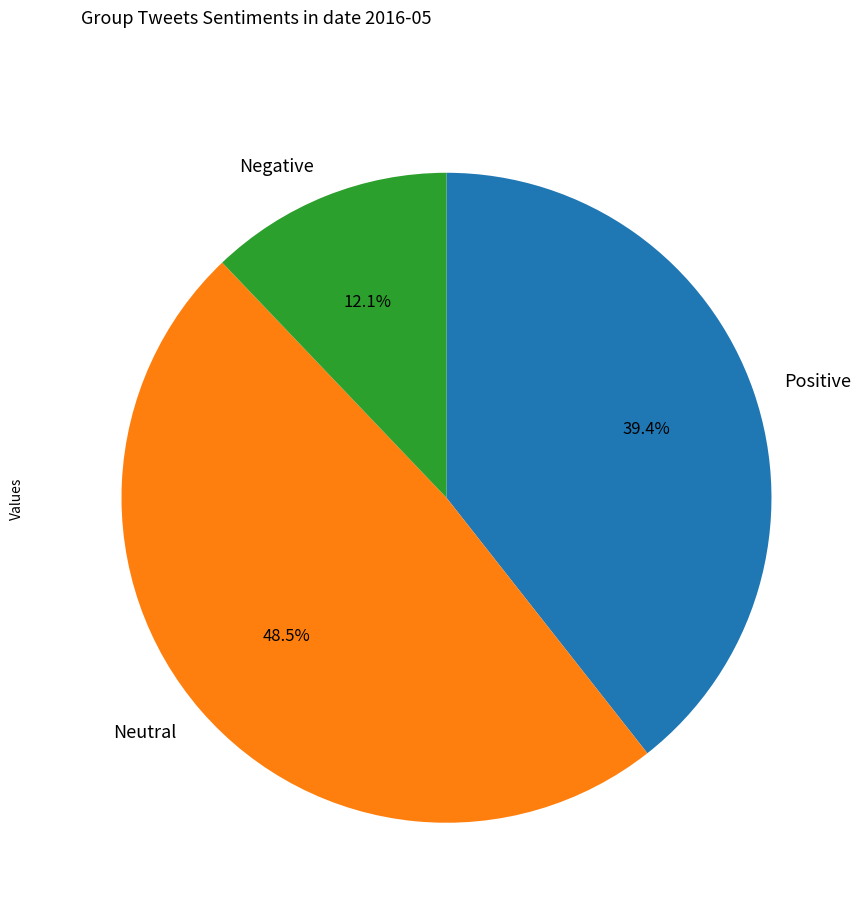

Is there a majority slice in this chart?

No